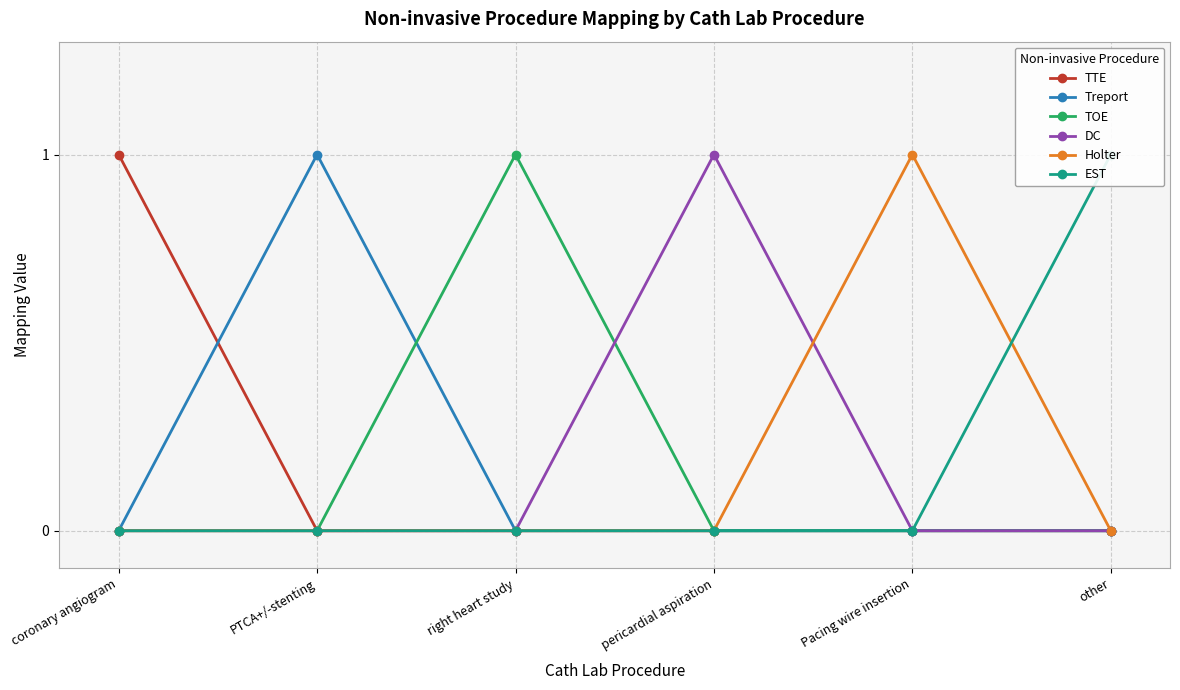

Reading left to right, list all the values displayed in this chart.

TTE: coronary angiogram=1	PTCA+/-stenting=0	right heart study=0	pericardial aspiration=0	Pacing wire insertion=0	other=0
Treport: coronary angiogram=0	PTCA+/-stenting=1	right heart study=0	pericardial aspiration=0	Pacing wire insertion=0	other=0
TOE: coronary angiogram=0	PTCA+/-stenting=0	right heart study=1	pericardial aspiration=0	Pacing wire insertion=0	other=0
DC: coronary angiogram=0	PTCA+/-stenting=0	right heart study=0	pericardial aspiration=1	Pacing wire insertion=0	other=0
Holter: coronary angiogram=0	PTCA+/-stenting=0	right heart study=0	pericardial aspiration=0	Pacing wire insertion=1	other=0
EST: coronary angiogram=0	PTCA+/-stenting=0	right heart study=0	pericardial aspiration=0	Pacing wire insertion=0	other=1